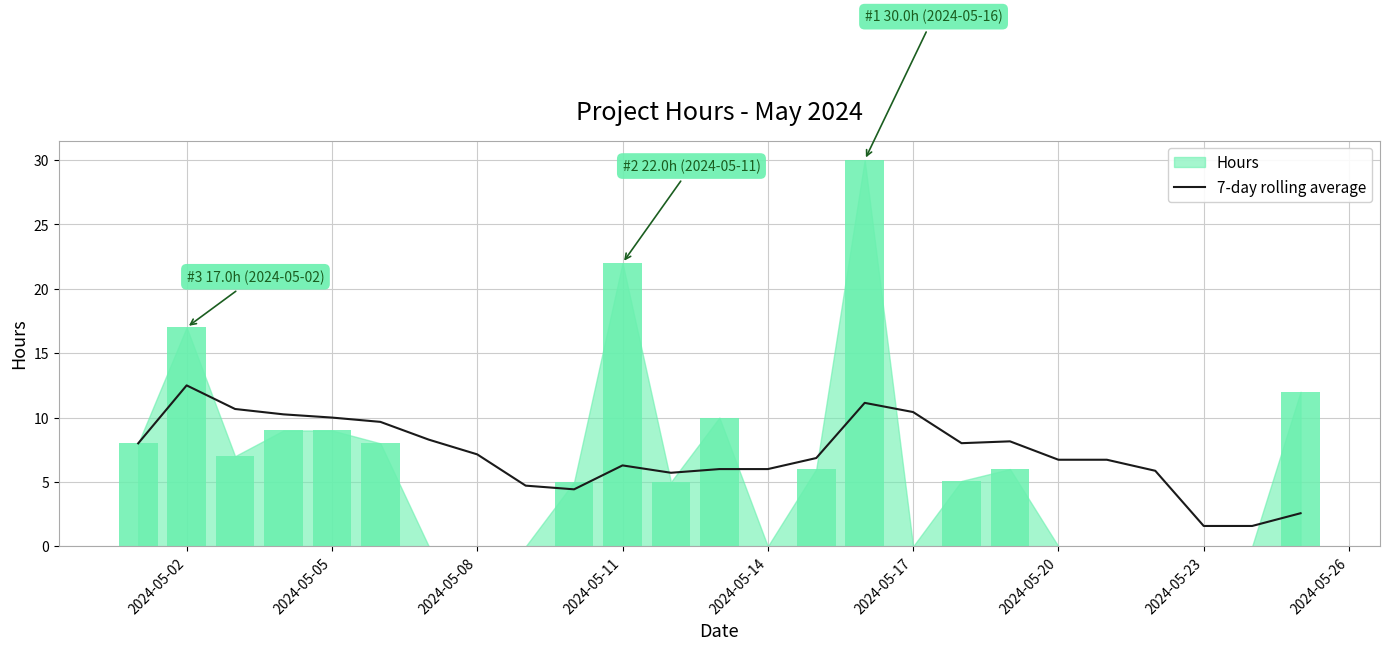

What is the maximum value for 7-day rolling average?

12.5